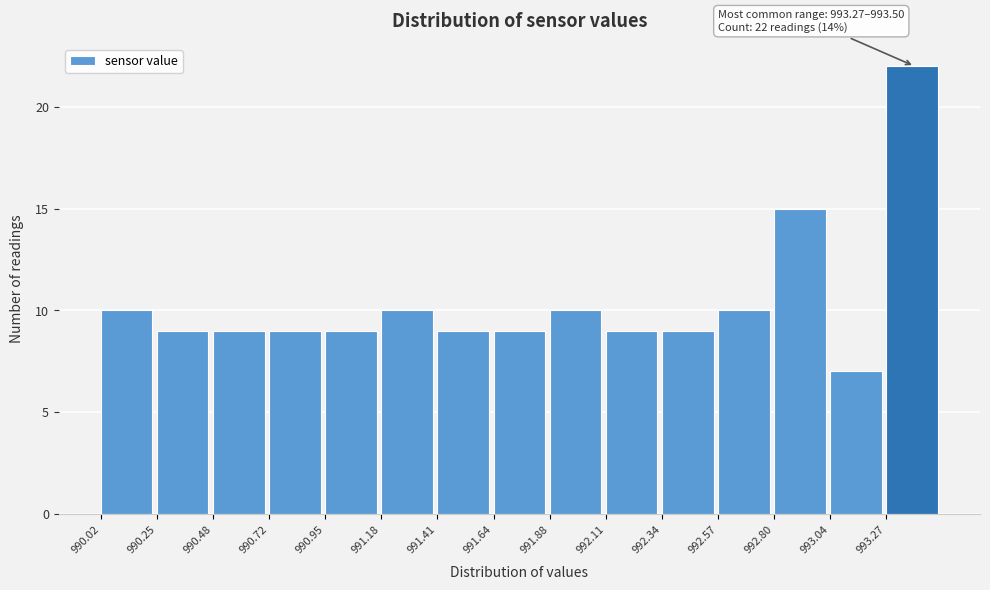

Over which range of the x-axis is the bar tallest?

993.25 to 993.50